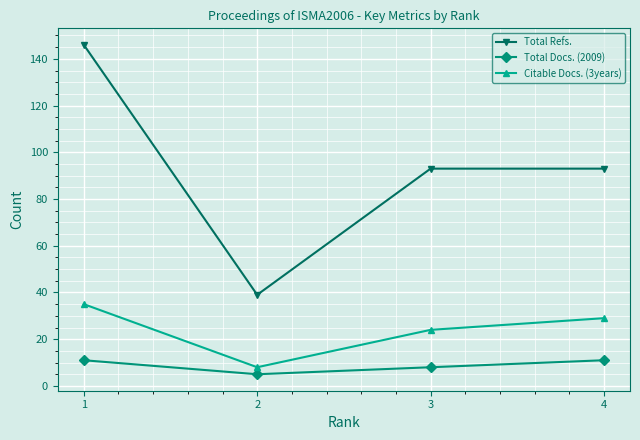

Is it true that Citable Docs. (3years) equals 29 at 4?

True